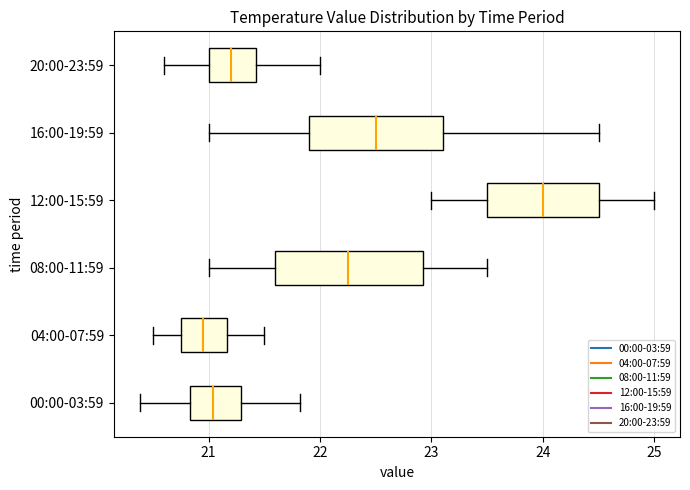

Where is the left edge of the box for 00:00-03:59 on the x-axis? The values are not printed on the chart, so give them approximately, as read against the axis.

20.8